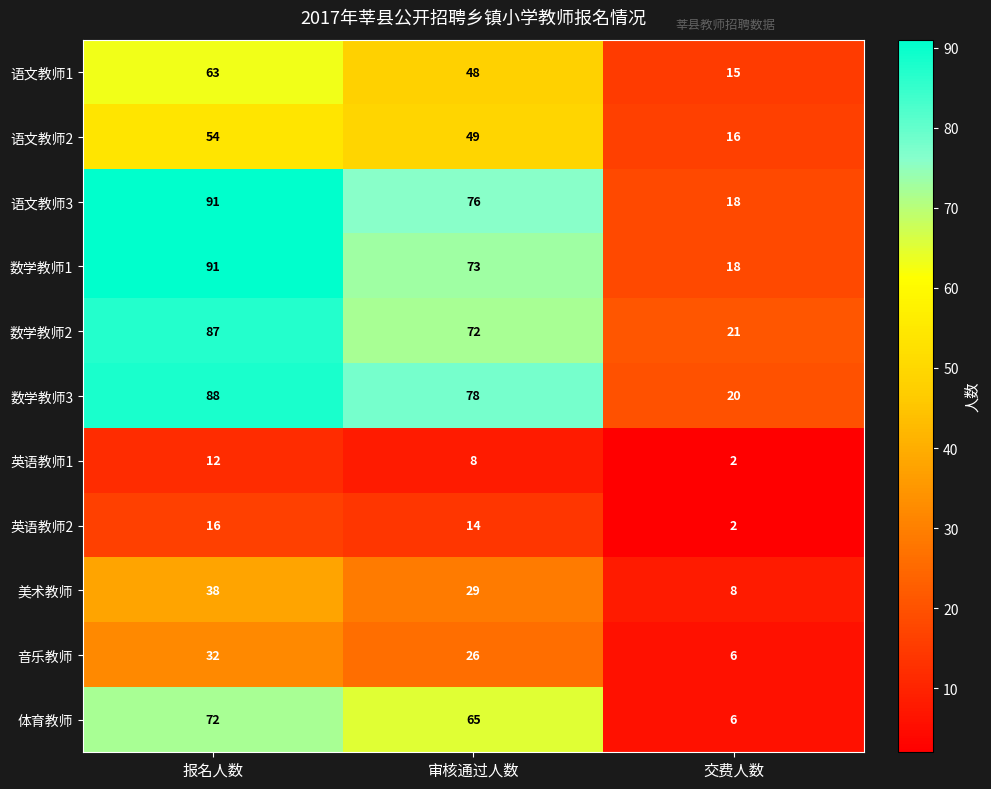

At which label does 数学教师1 reach its peak?

报名人数